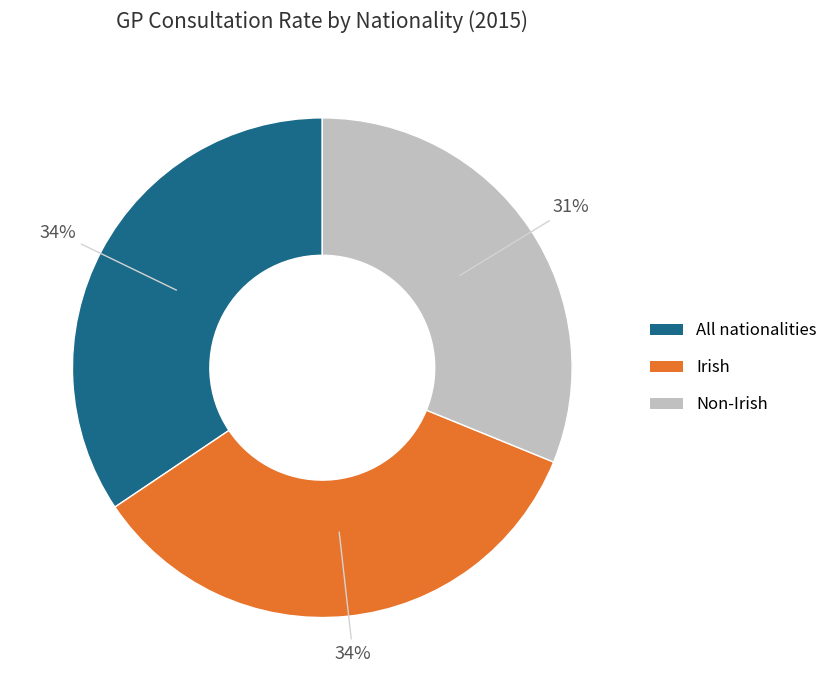

To the nearest percent, what is the combined percentage of All nationalities and Non-Irish?

66%